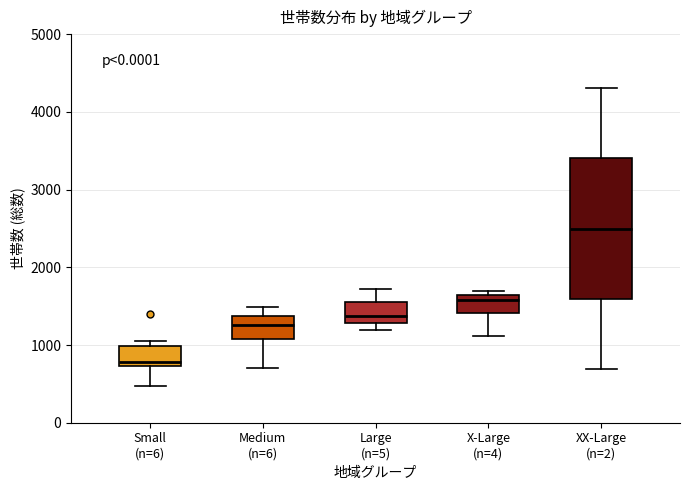

Which box has the lowest median line?

Small (n=6)